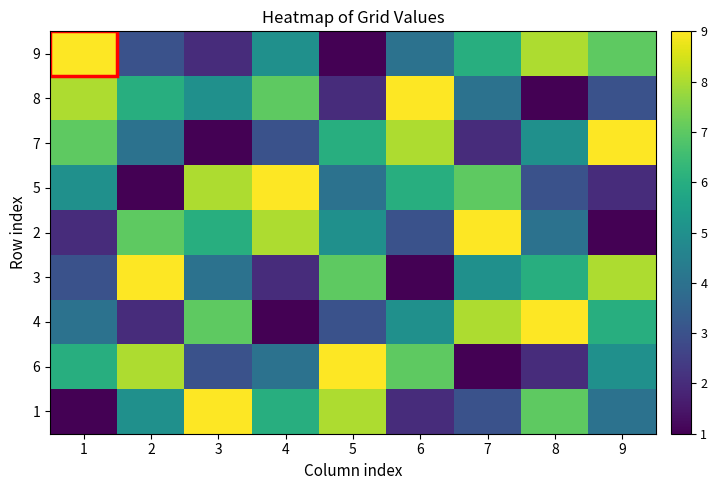

At which category is the sum across all series the highest?

1